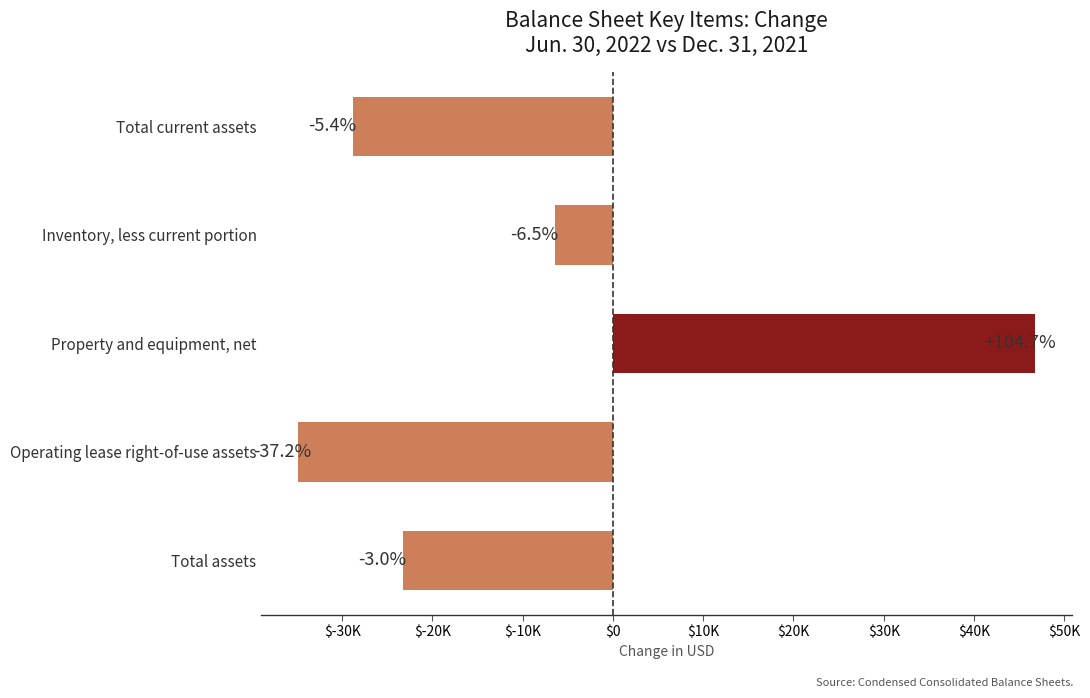

Does the chart contain any negative values?

Yes